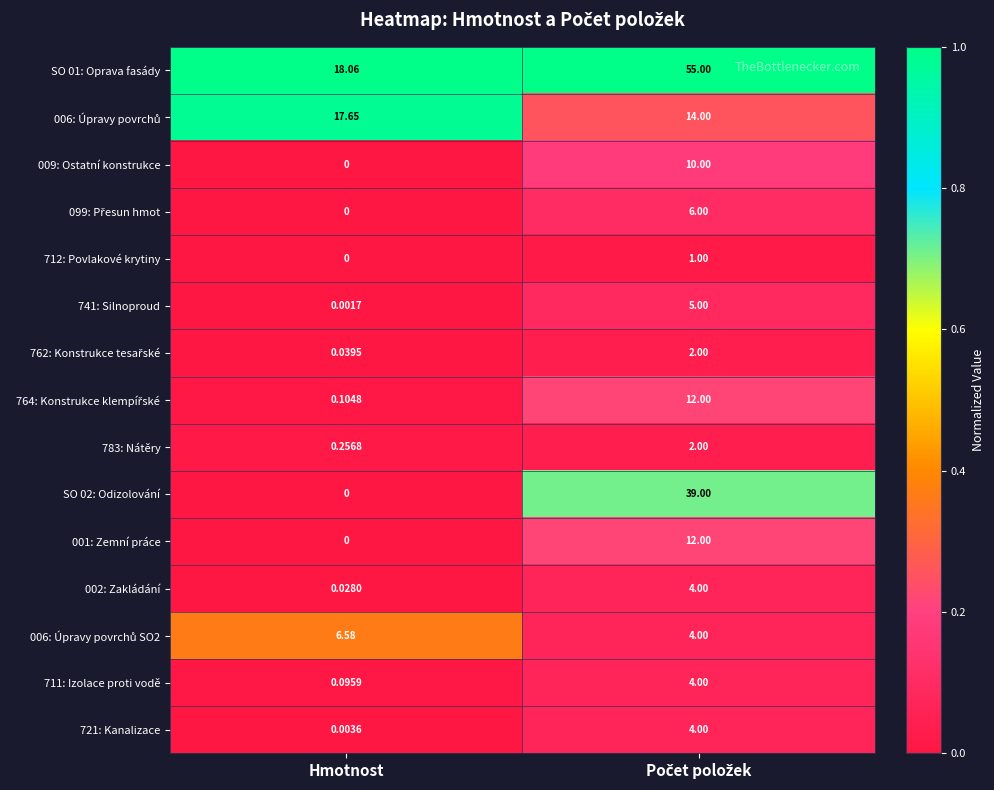

At which label is 741: Silnoproud closest to 2?

Hmotnost